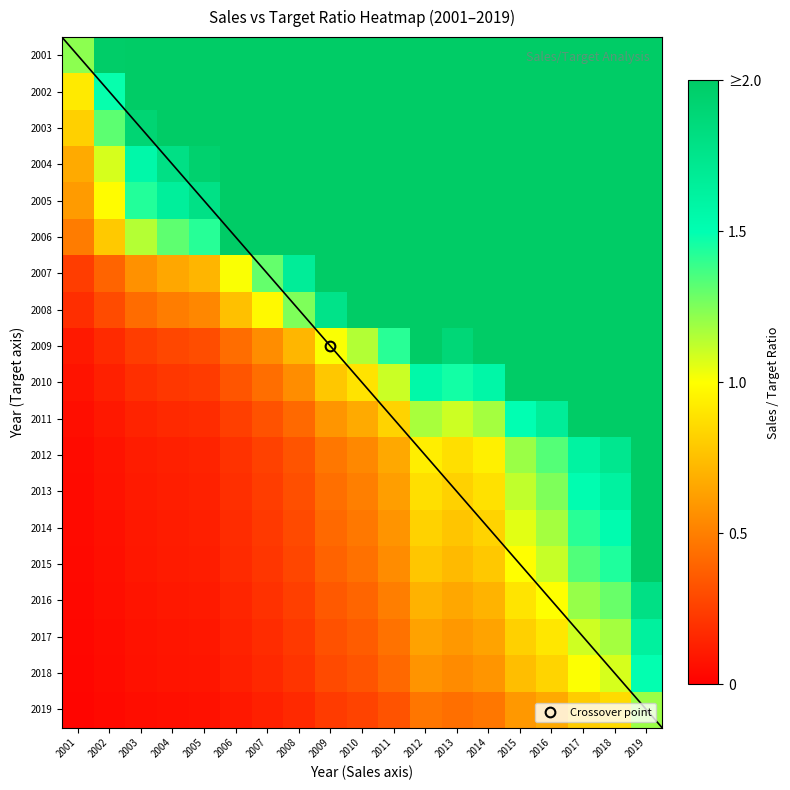

At which category does the chart reach its peak across all series?

2019